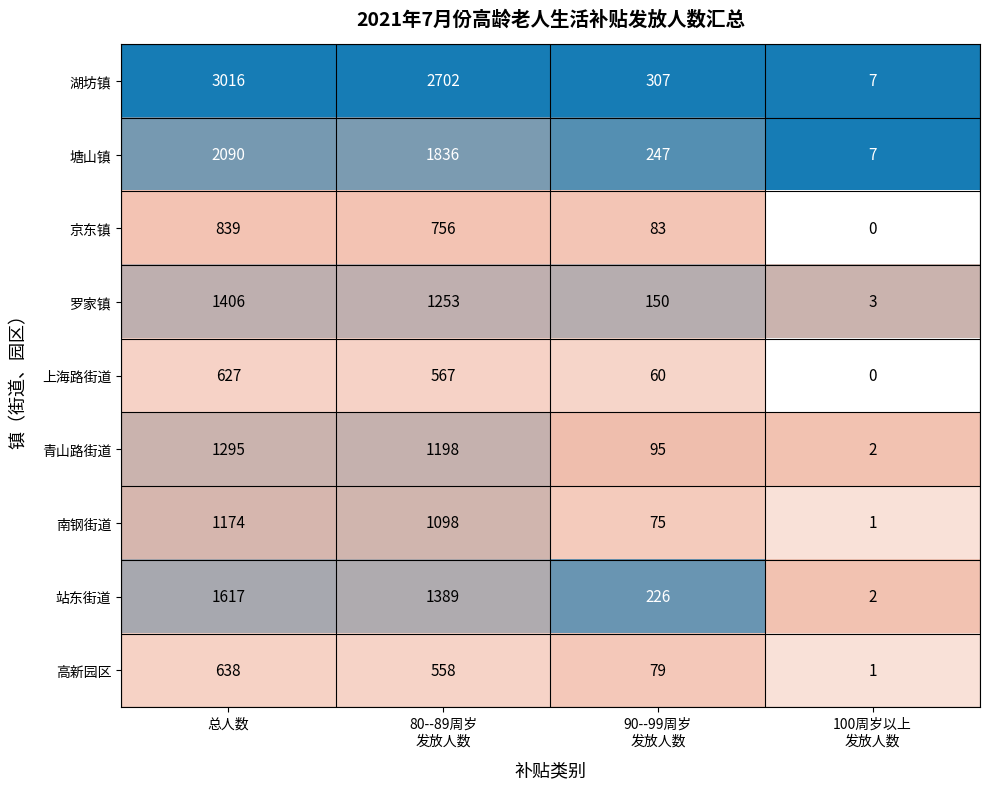

Rank the series at 90--99周岁
发放人数 from lowest to highest value.

上海路街道, 南钢街道, 高新园区, 京东镇, 青山路街道, 罗家镇, 站东街道, 塘山镇, 湖坊镇